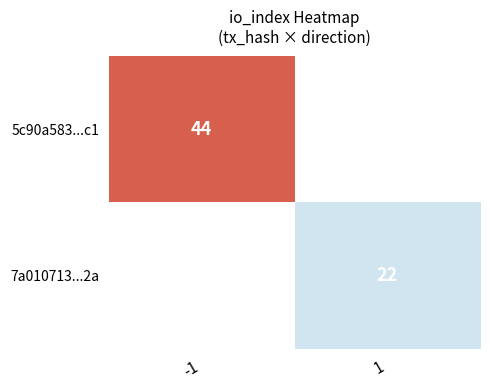

The 5c90a583...c1 series shows 30 at -1. True or false?

False